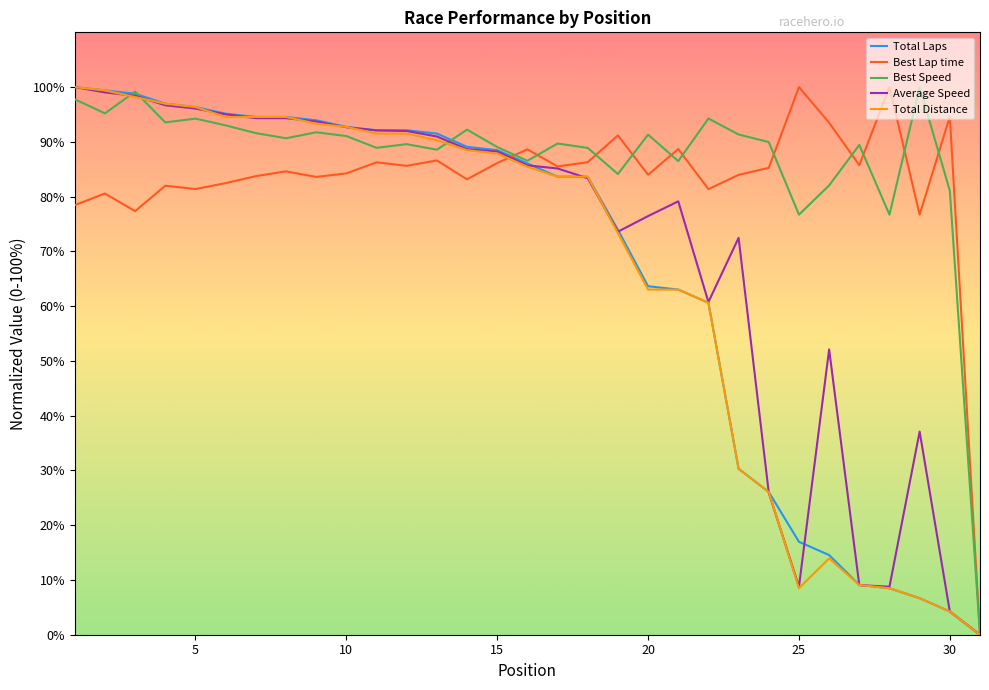

What is the maximum value for Total Laps?

100.0